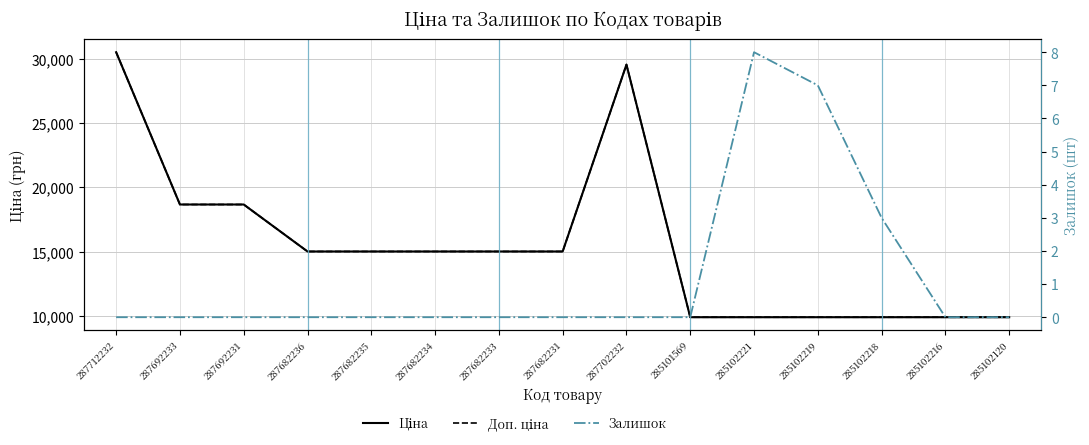

List the labels in order of Ціна value, smallest first.

285101569, 285102221, 285102219, 285102218, 285102216, 285102120, 287682236, 287682235, 287682234, 287682233, 287682231, 287692233, 287692231, 287702232, 287712232